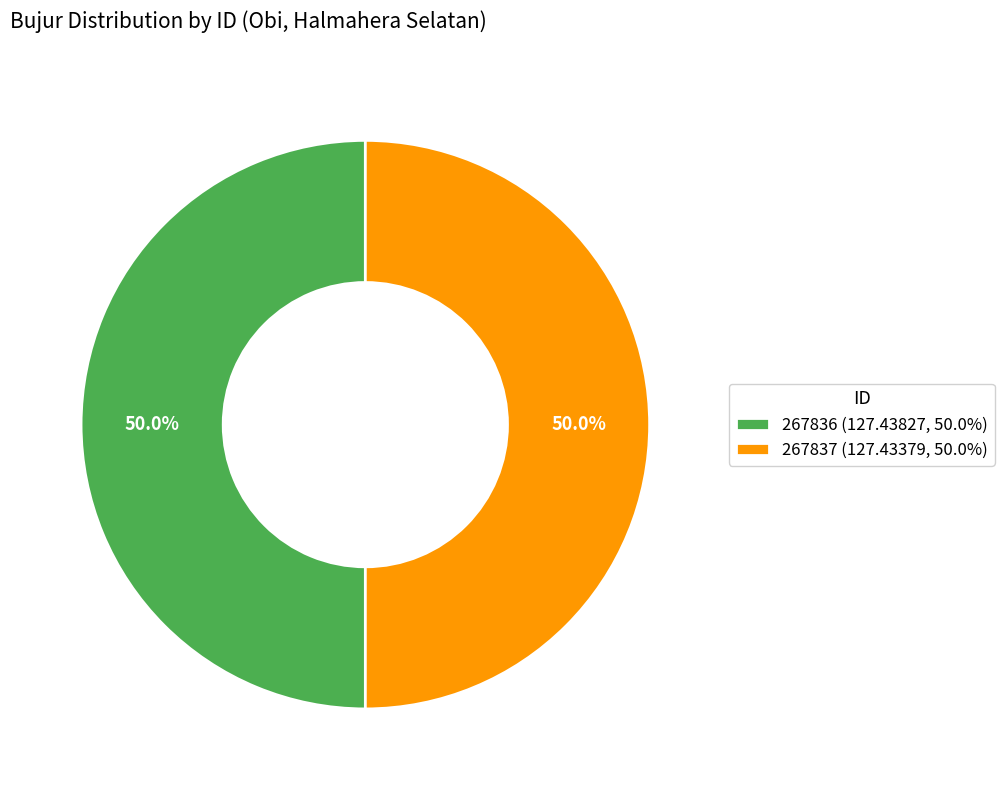

Combined, do 267836 and 267837 account for over 50%?

Yes